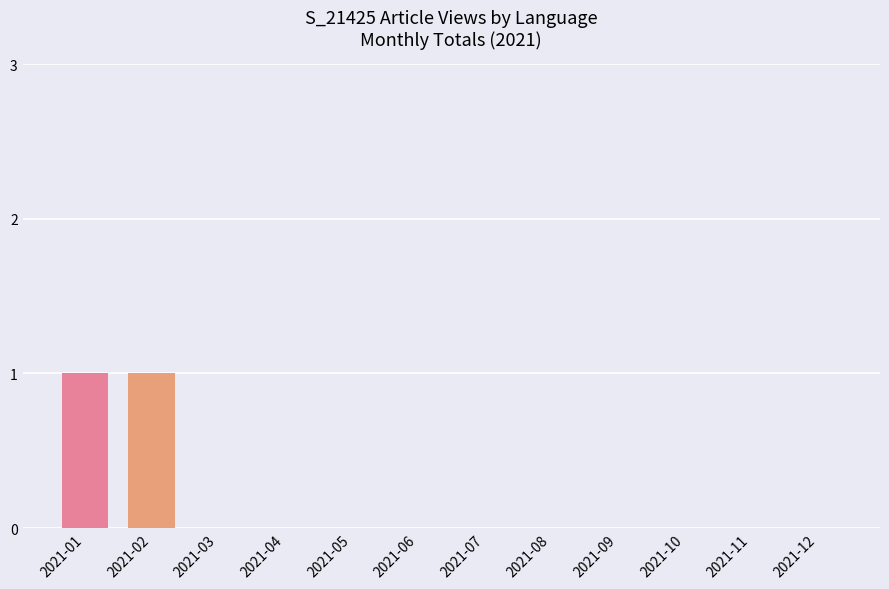

Is it true that the value at 2021-10 is 0?

True